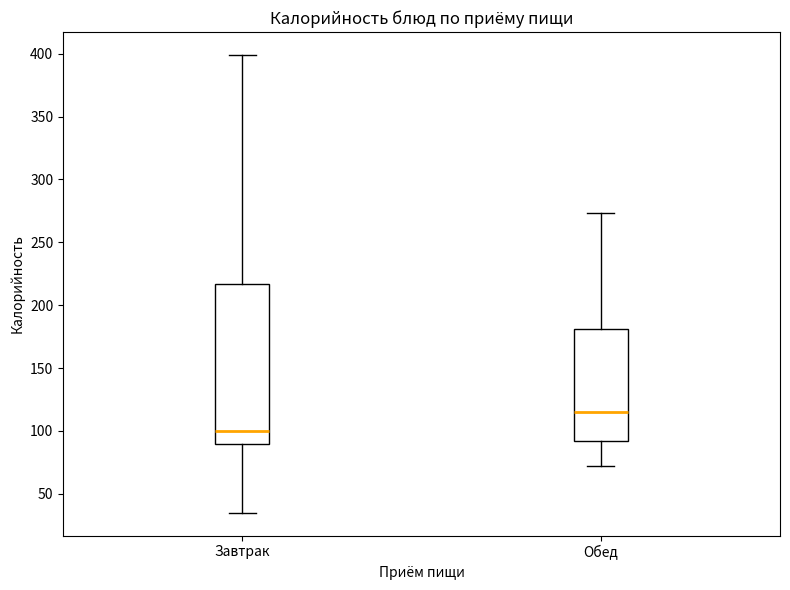

Which box has the lowest median line?

Завтрак